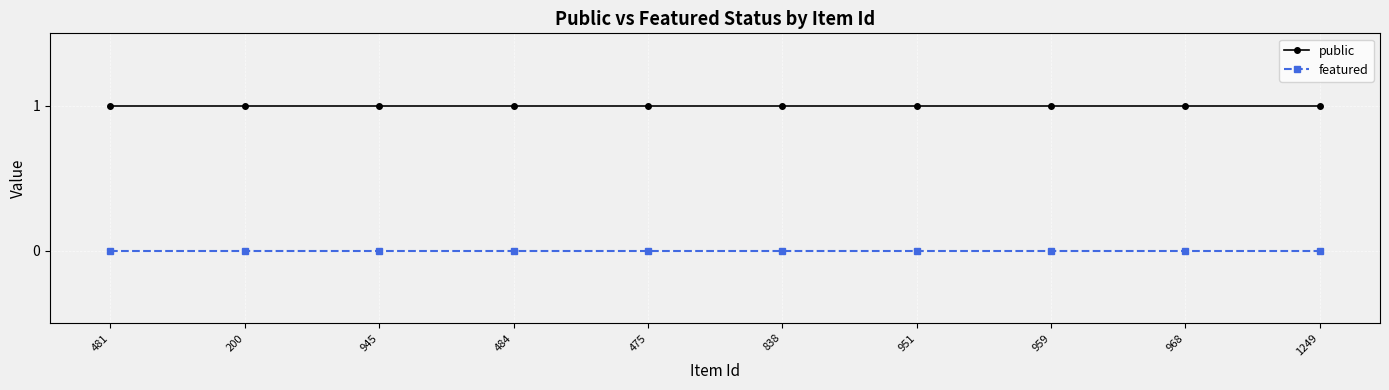

List the series in order of their peak value, highest first.

public, featured